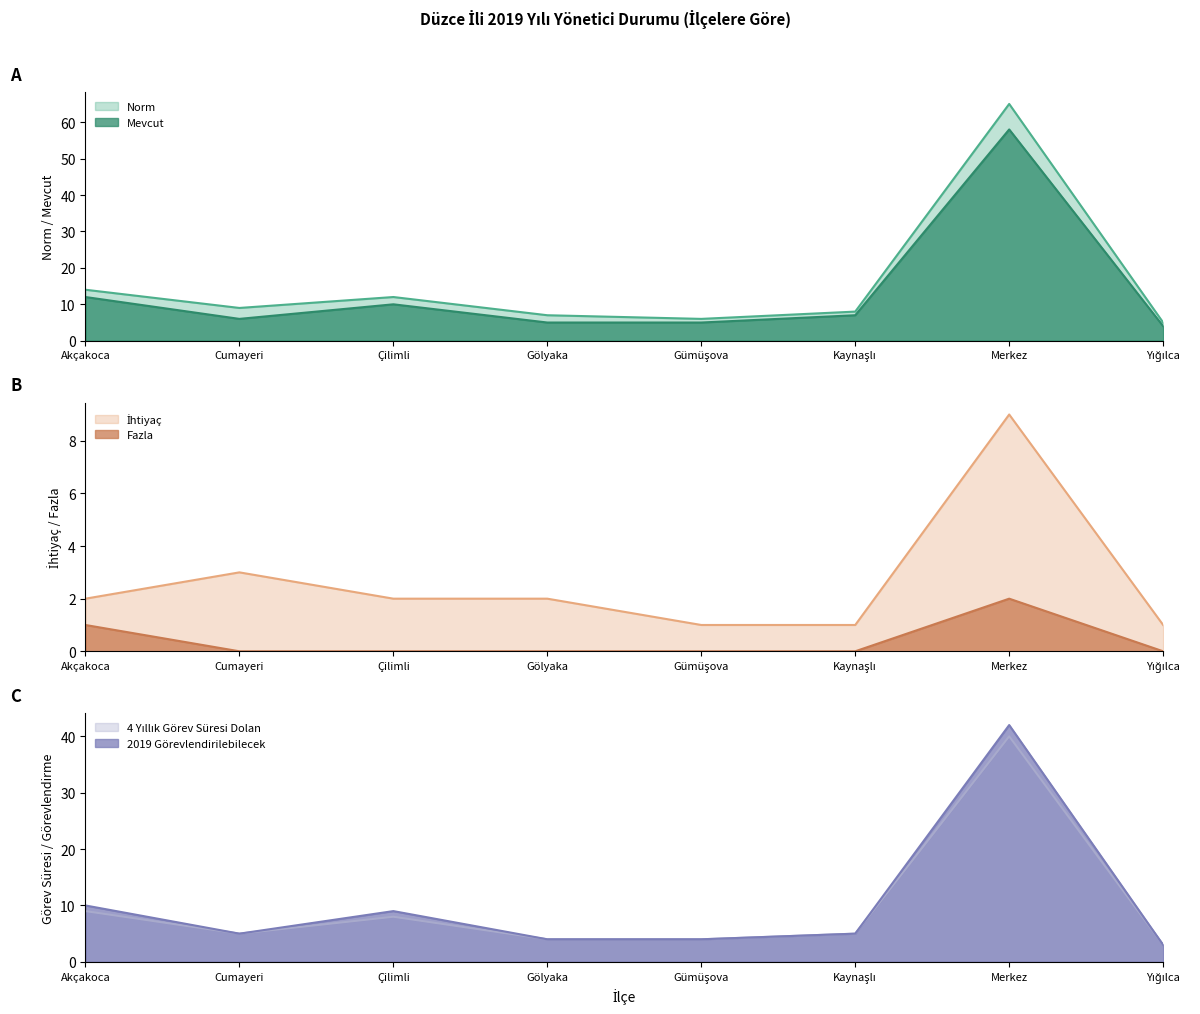

How many series are shown in this chart?

6